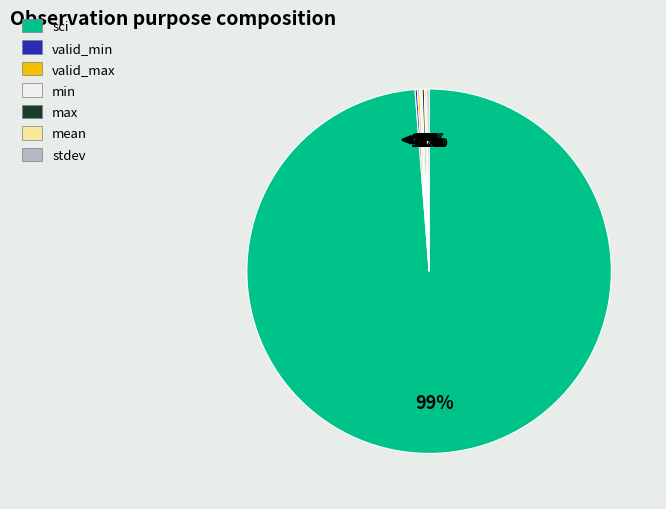

Which category accounts for the majority?

sci